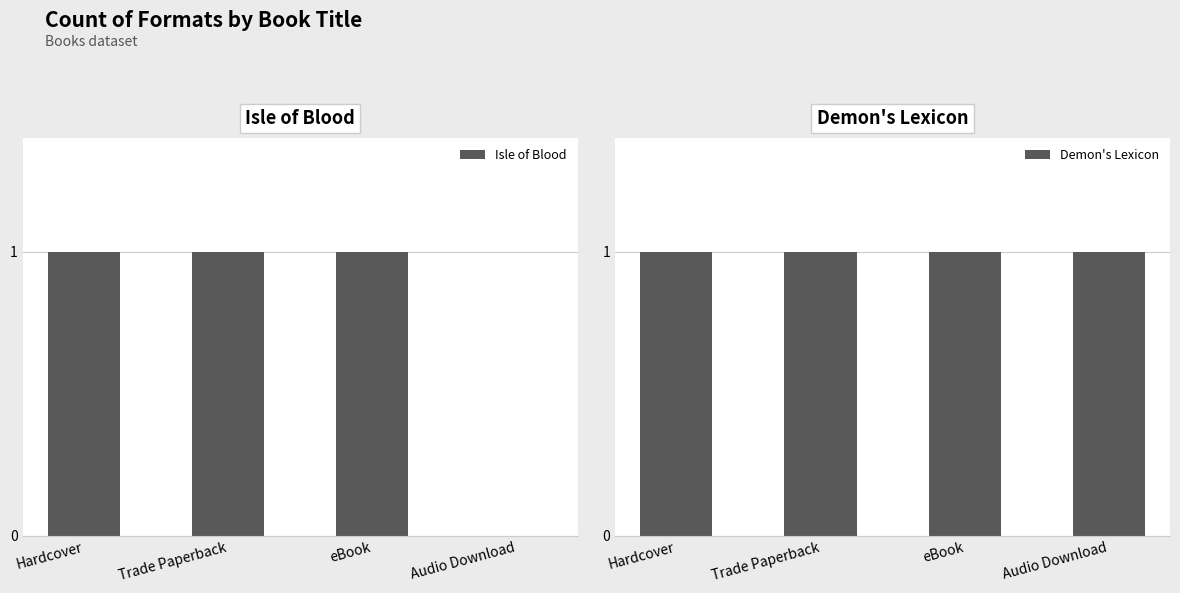

What are all the series names shown in the legend?

Isle of Blood, Demon's Lexicon